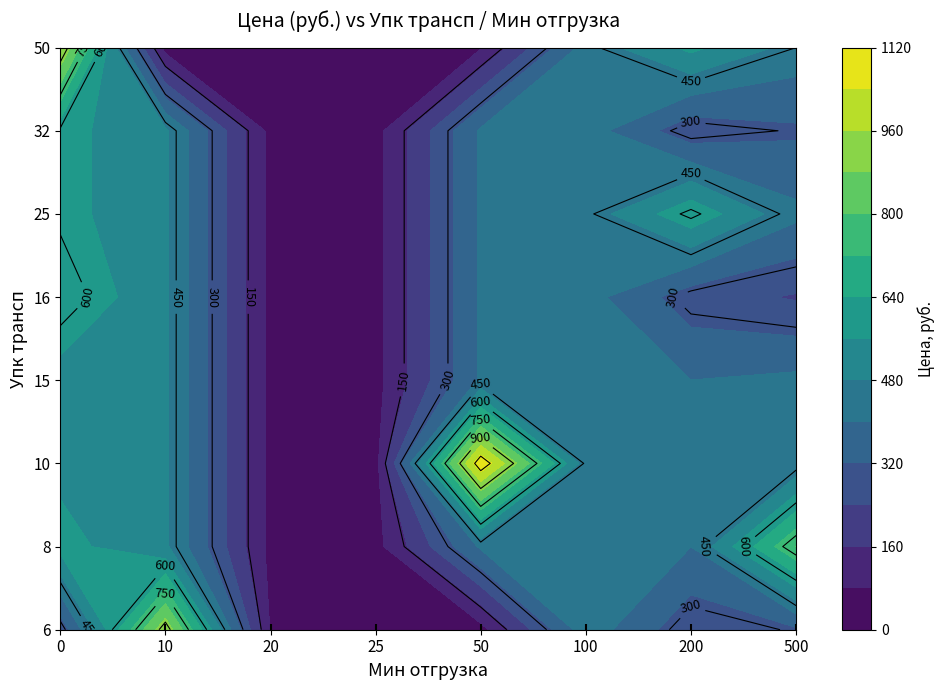

Which series has the largest total across all categories?

6